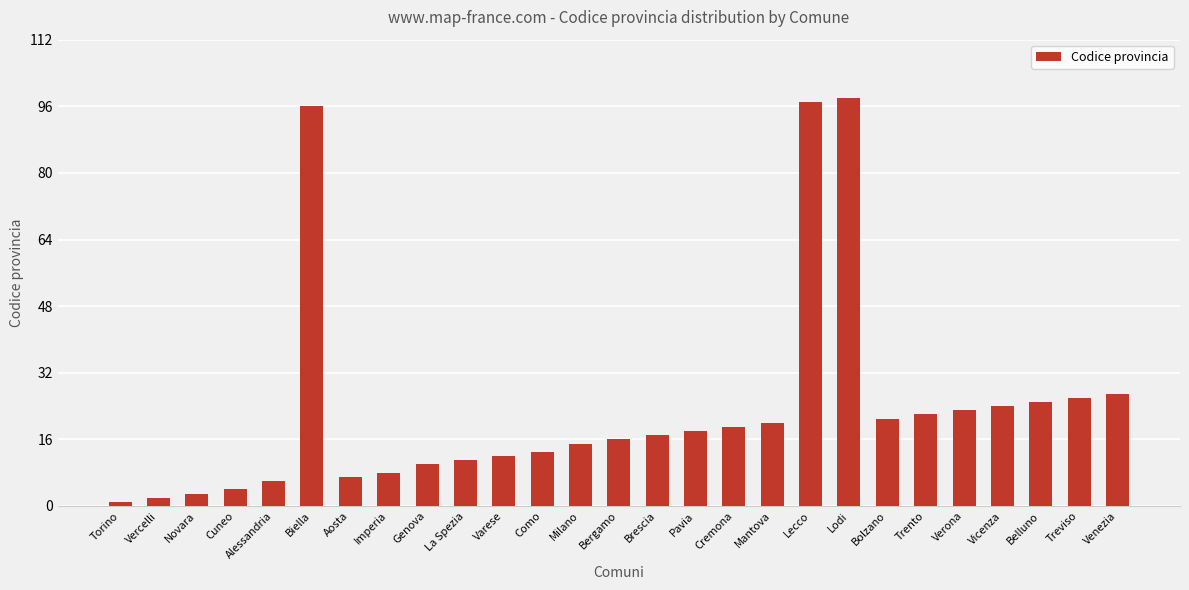

What is the smallest value displayed?

1